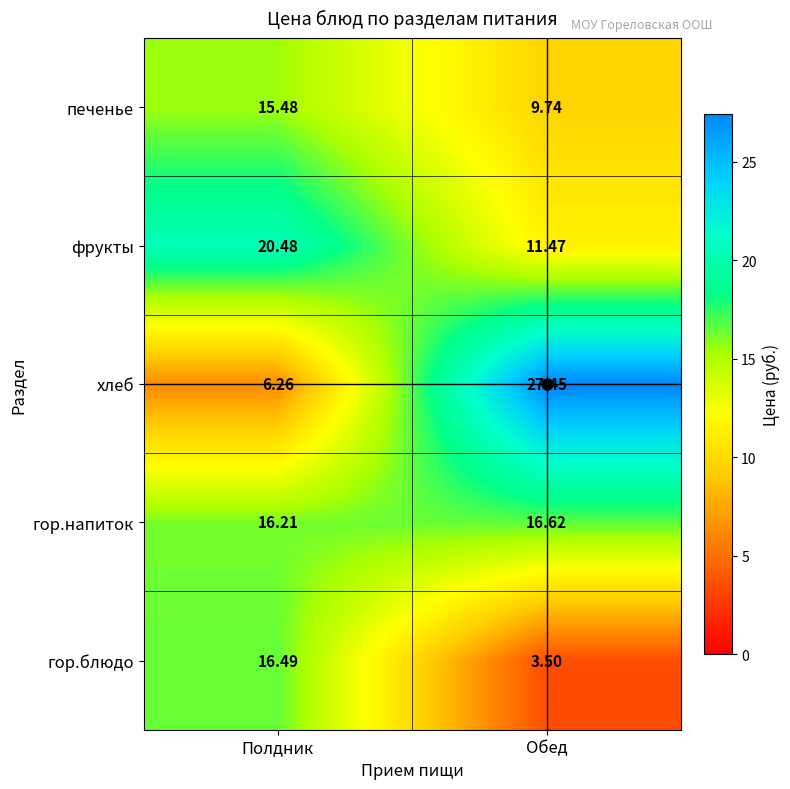

How many data points in гор.блюдо are above 16?

1